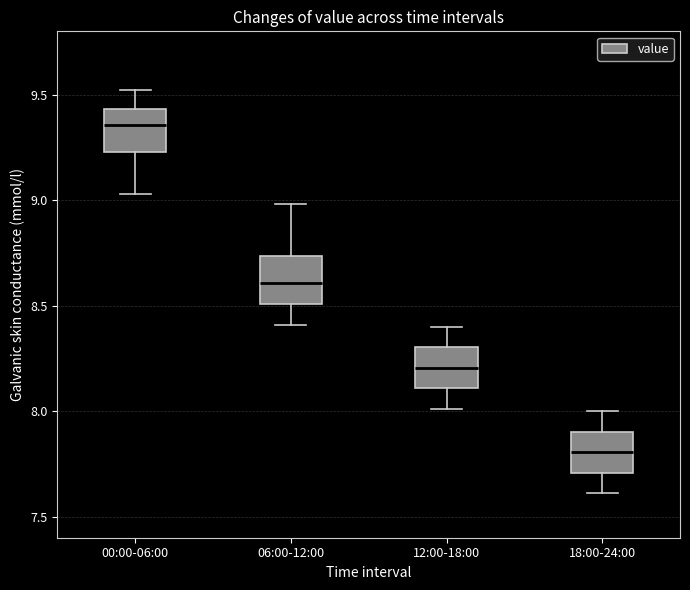

Where is the lower edge of the box for 12:00-18:00 on the y-axis? The values are not printed on the chart, so give them approximately, as read against the axis.

8.10